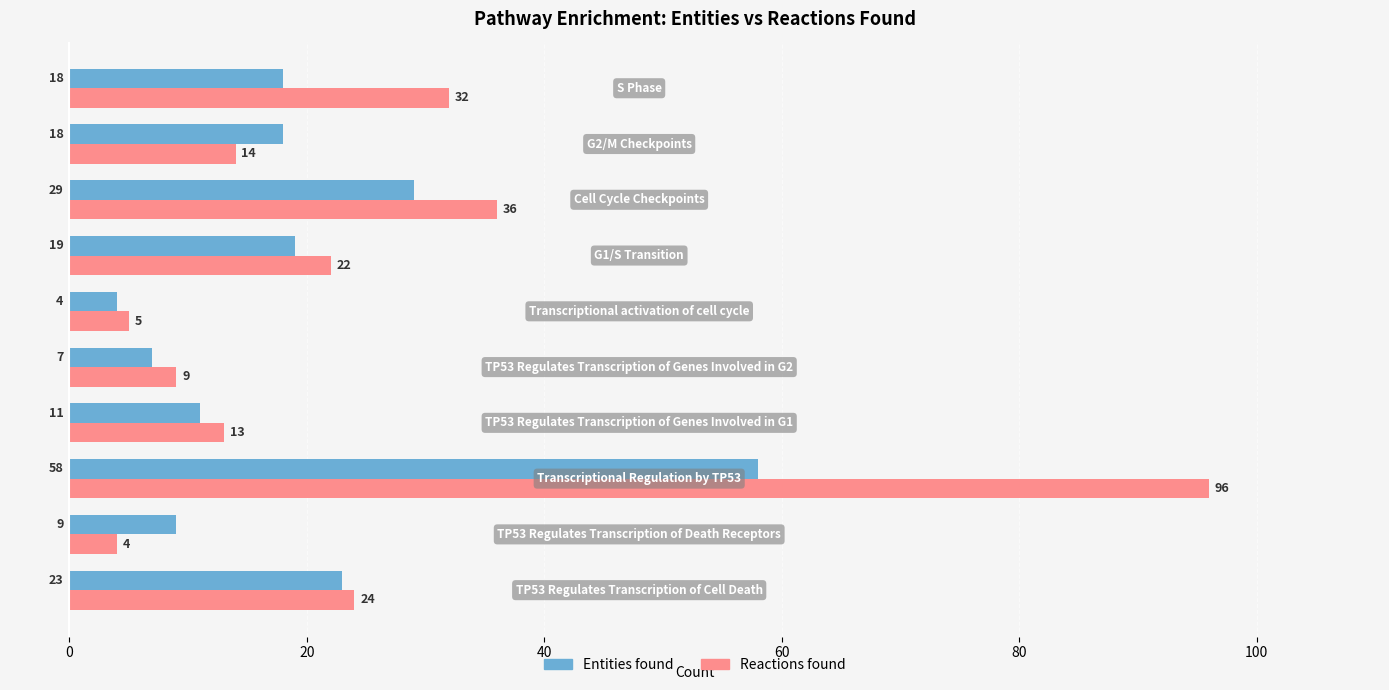

Which series has the largest total across all categories?

Reactions found